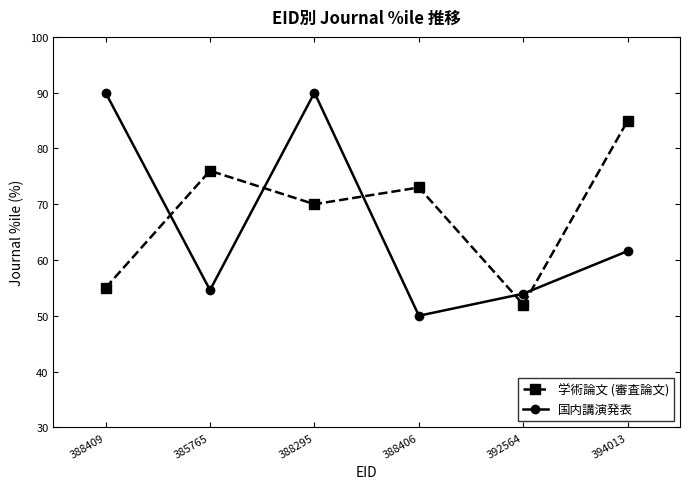

Which series has the widest spread of values?

国内講演発表